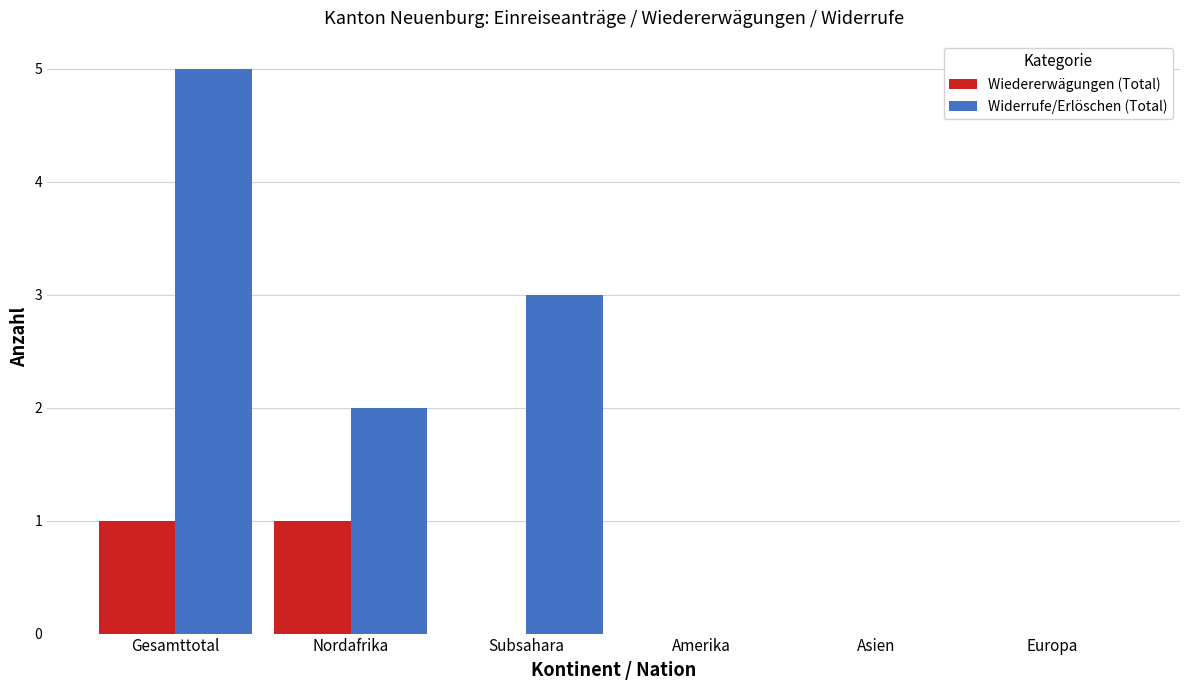

Which series has the largest total across all categories?

Widerrufe/Erlöschen (Total)